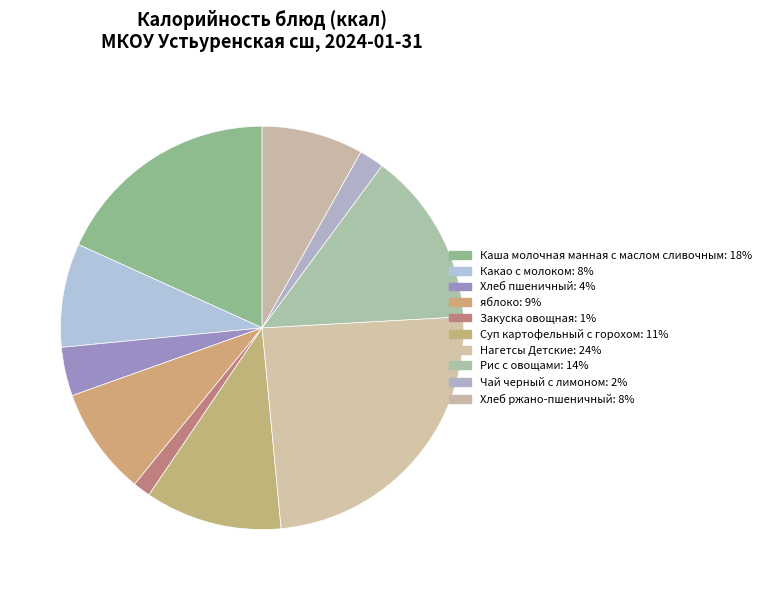

Which has a higher value, Какао с молоком or Хлеб ржано-пшеничный?

Какао с молоком